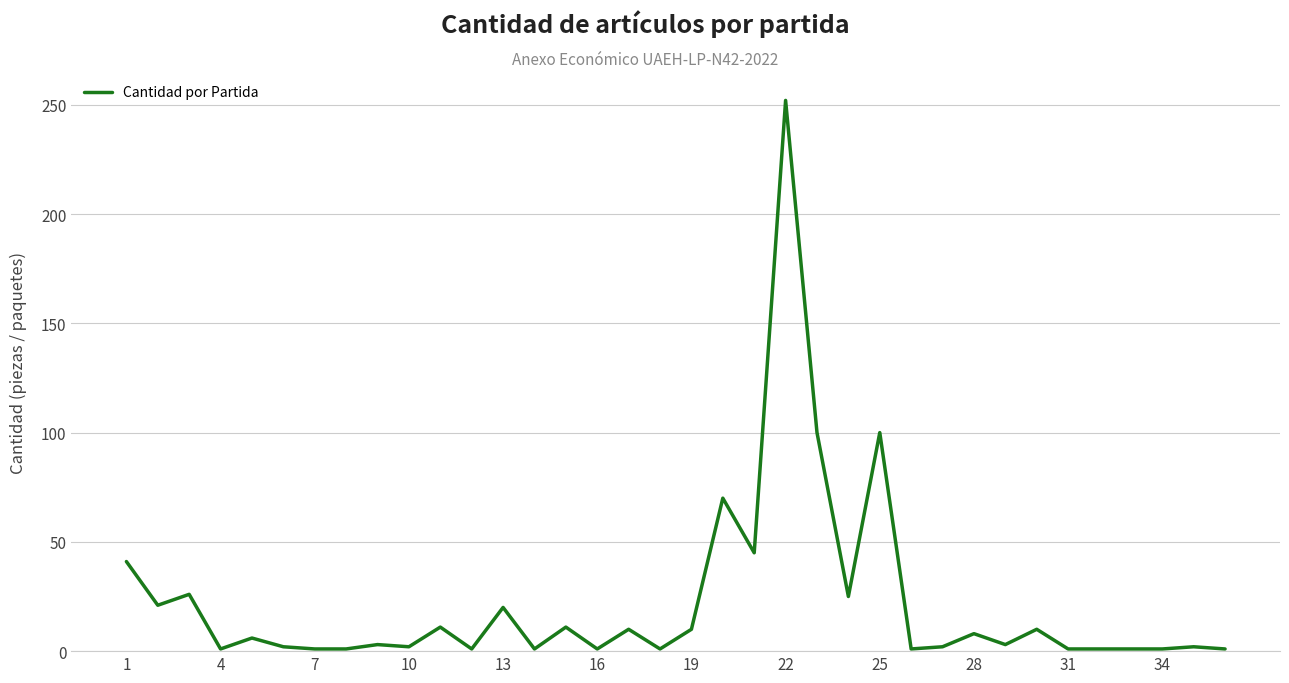

True or false: there are more than 0 points higher than both neighbors.

True